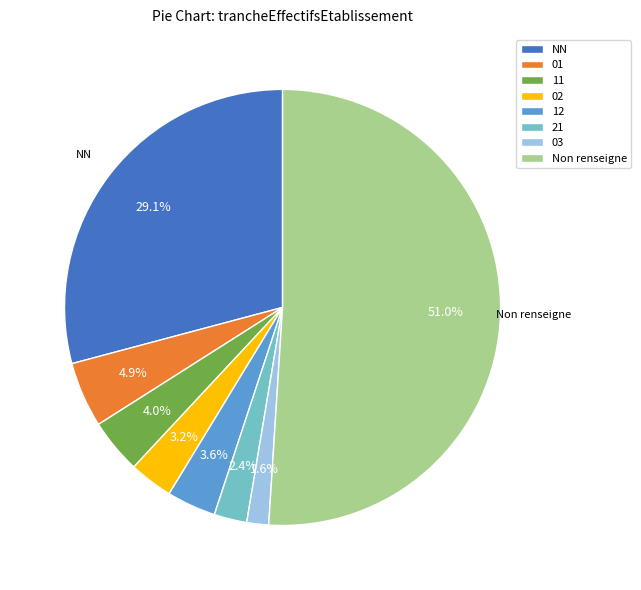

Does any single category account for the majority?

Yes